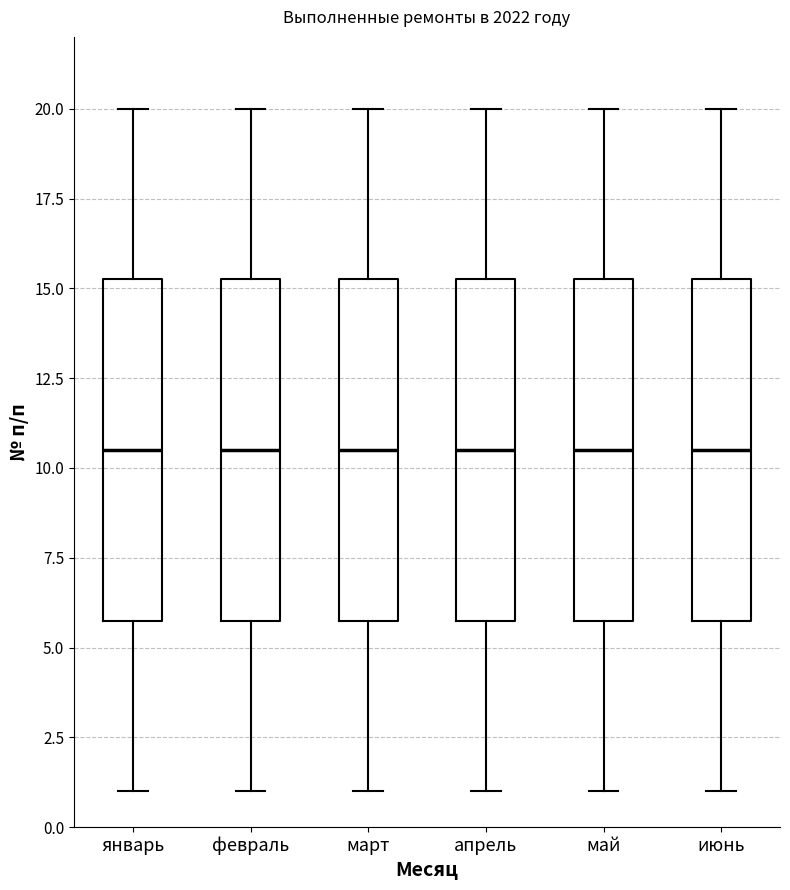

Reading left to right, transcribe this box plot: for each box, give where its median line is, the range the box spans, and where its two whiskers end, as read against the y-axis. The values are not printed on the chart, so give them approximately, as read against the axis.

январь: median 10.5, box 6.0 to 15.5, whiskers 1.0 to 20.0
февраль: median 10.5, box 6.0 to 15.5, whiskers 1.0 to 20.0
март: median 10.5, box 6.0 to 15.5, whiskers 1.0 to 20.0
апрель: median 10.5, box 6.0 to 15.5, whiskers 1.0 to 20.0
май: median 10.5, box 6.0 to 15.5, whiskers 1.0 to 20.0
июнь: median 10.5, box 6.0 to 15.5, whiskers 1.0 to 20.0